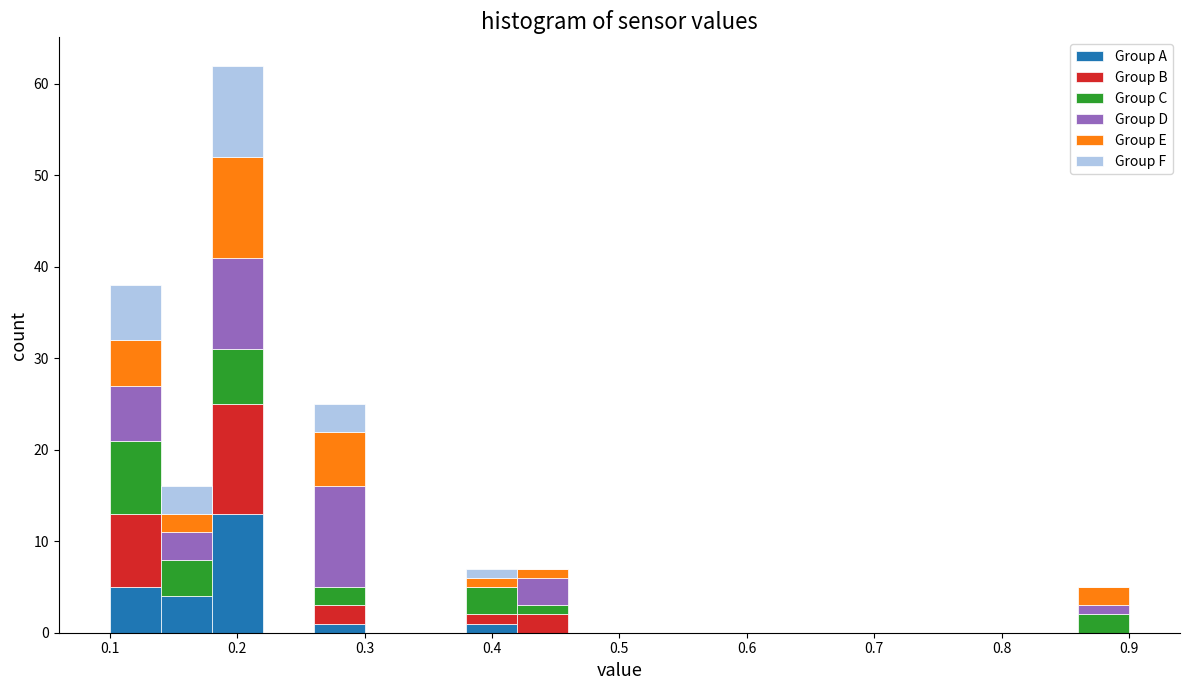

Which range on the x-axis has the tallest stacked bar (by total height)?

0.18 to 0.22